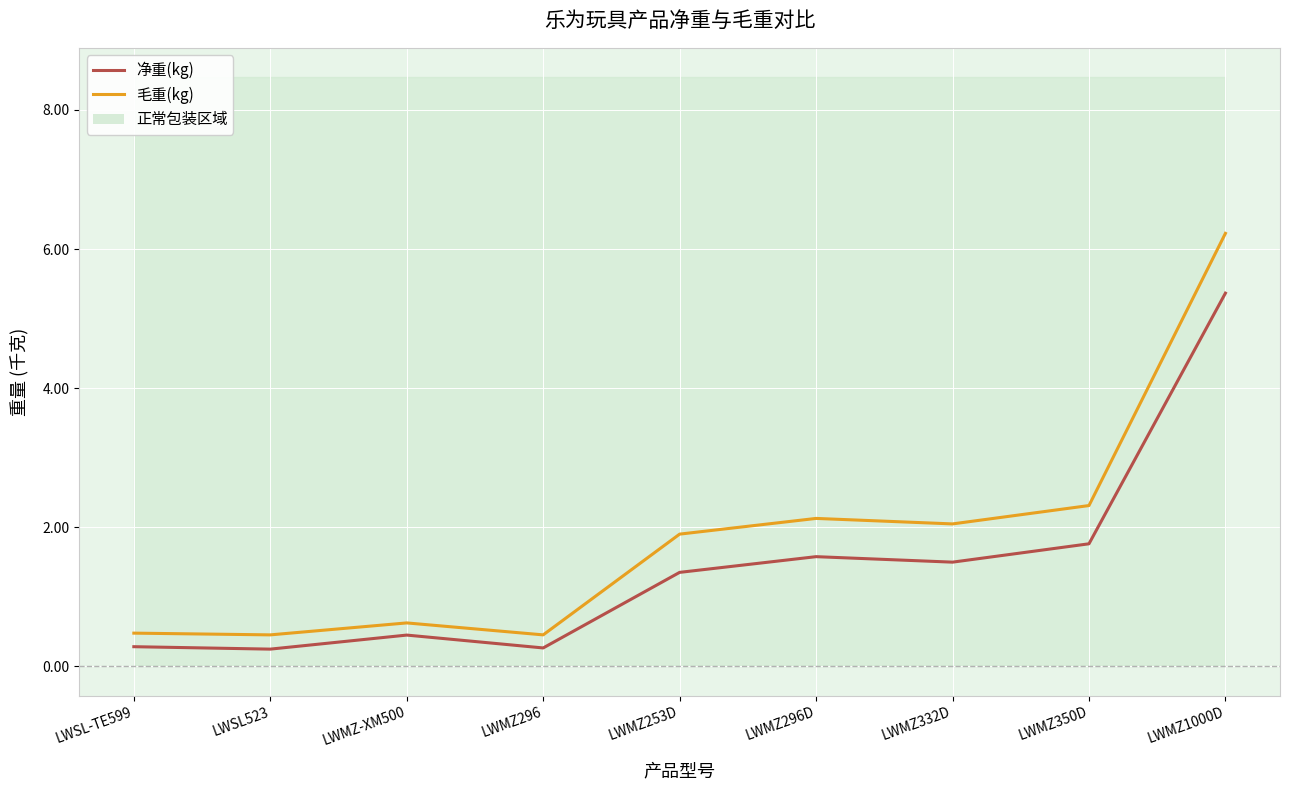

True or false: 毛重(kg) and 净重(kg) cross at least once.

False